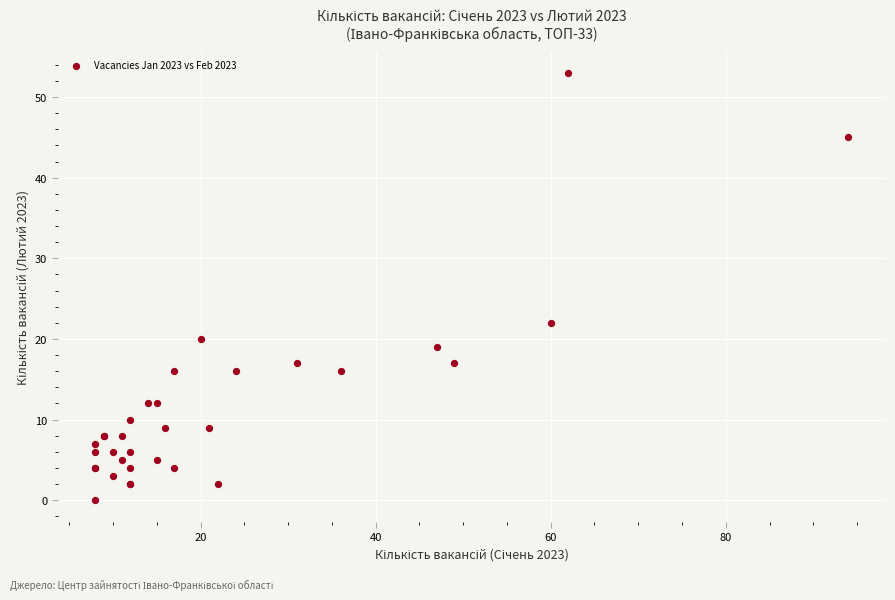

What Y value in the scatter plot is closest to 26?

22